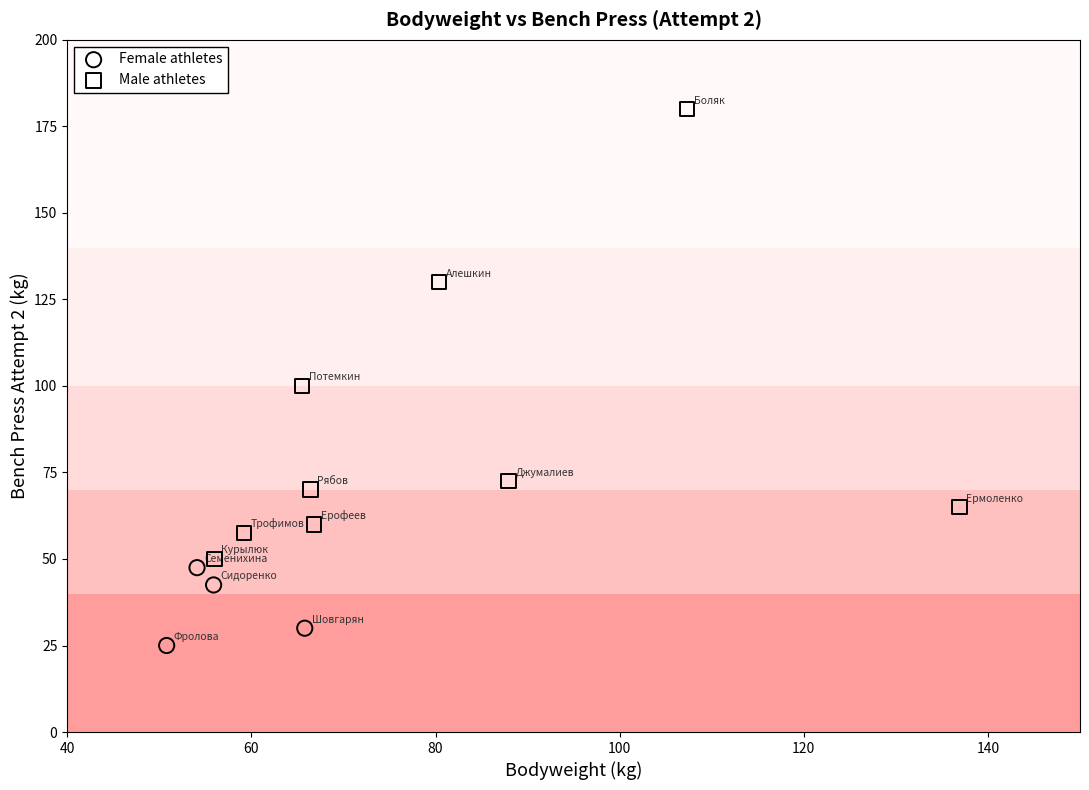

Which series contains the highest Y value?

Male athletes